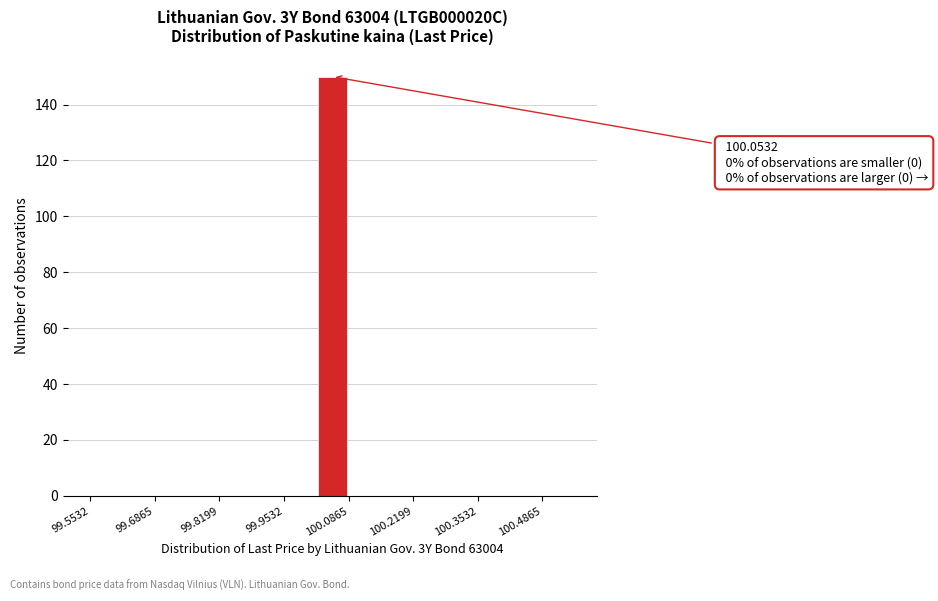

Read against the x-axis, roughly where is the centre of the tallest bar?

100.06